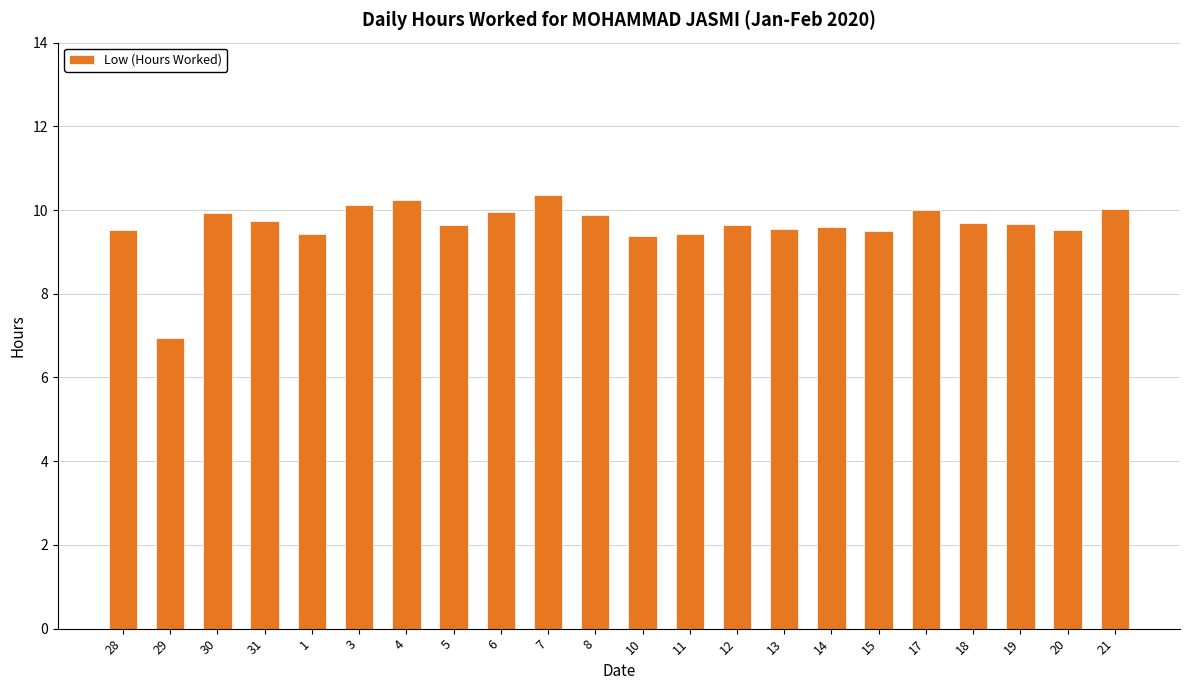

The value at 3 is 10.1. True or false?

True